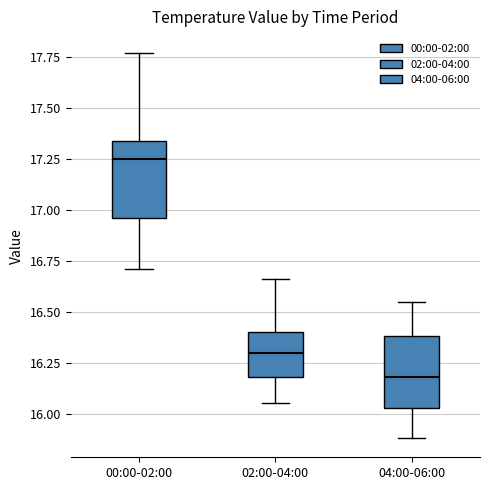

Which box's median line is the highest?

00:00-02:00